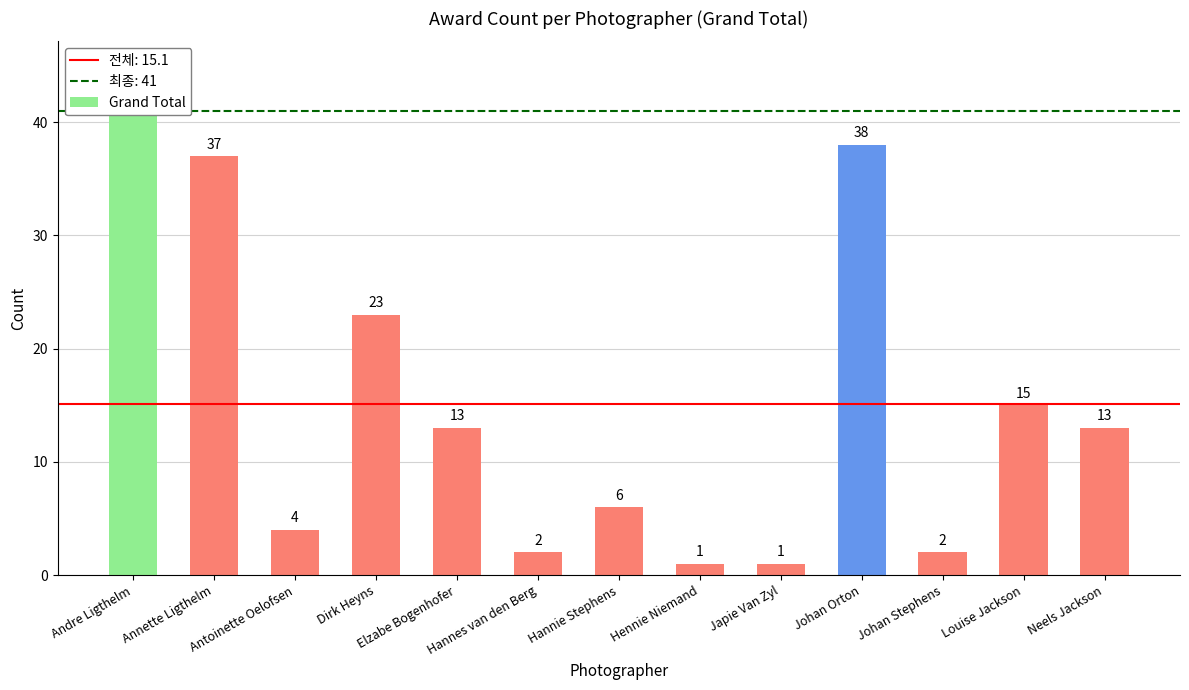

Where does the data first go above 13?

Andre Ligthelm